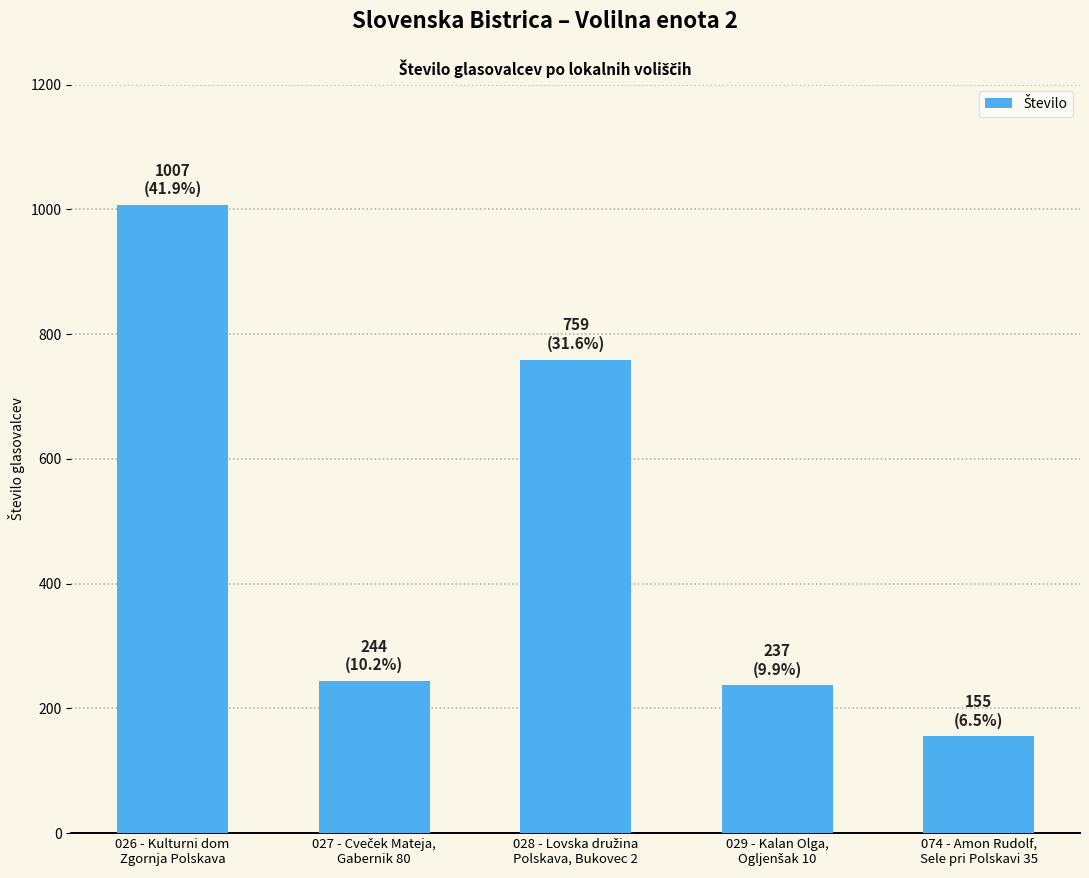

What is the difference between the second highest and minimum values?

604